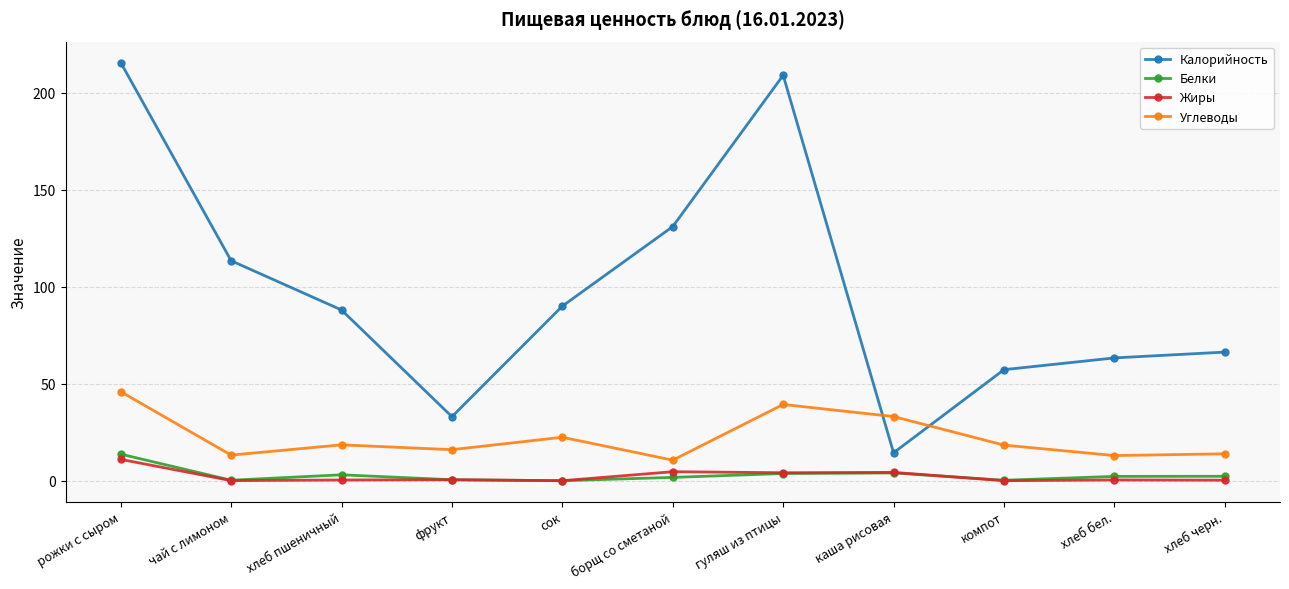

At which category does Калорийность reach its first local valley?

фрукт